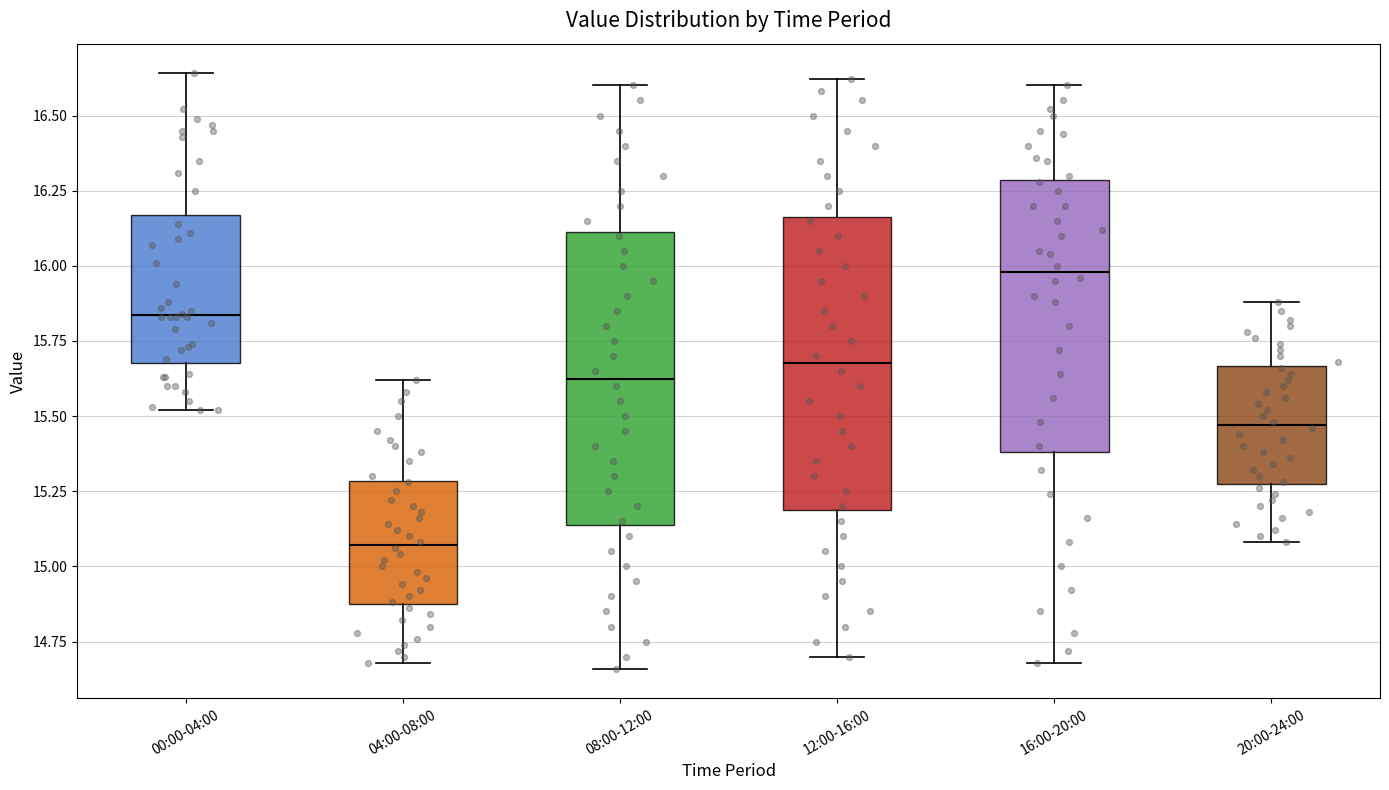

Which box has the lowest median line?

04:00-08:00